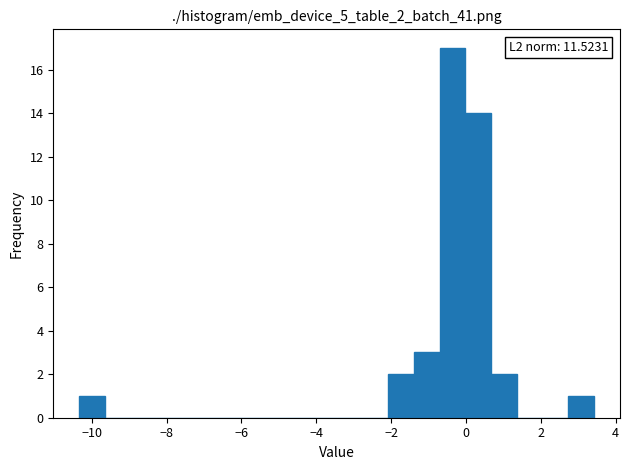

Around what value on the x-axis is the tallest bar? Give the approximate position of its centre, as read against the axis.

-0.4